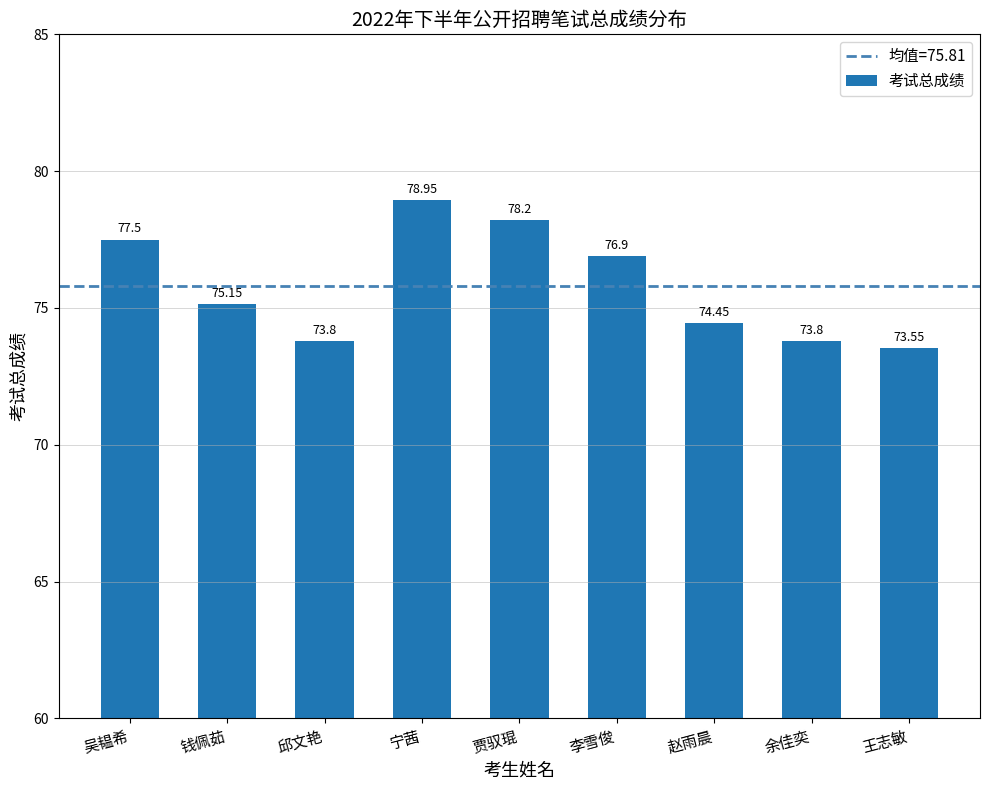

What value does the data have at 赵雨晨?

74.5